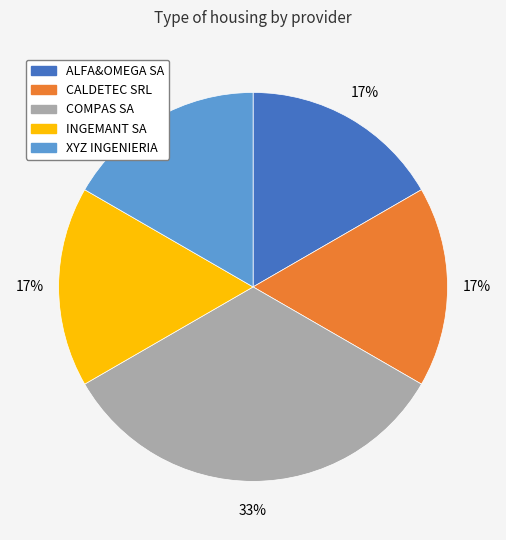

Is there a majority slice in this chart?

No